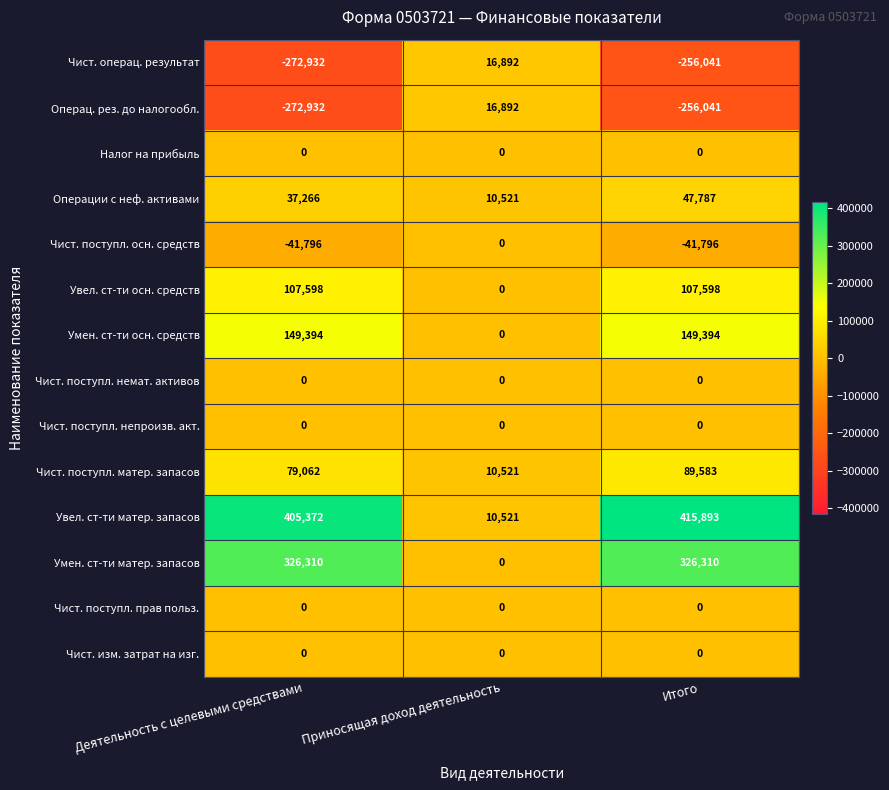

What is the approximate value of Чист. поступл. осн. средств at Деятельность с целевыми средствами, to the nearest 50?

-41800